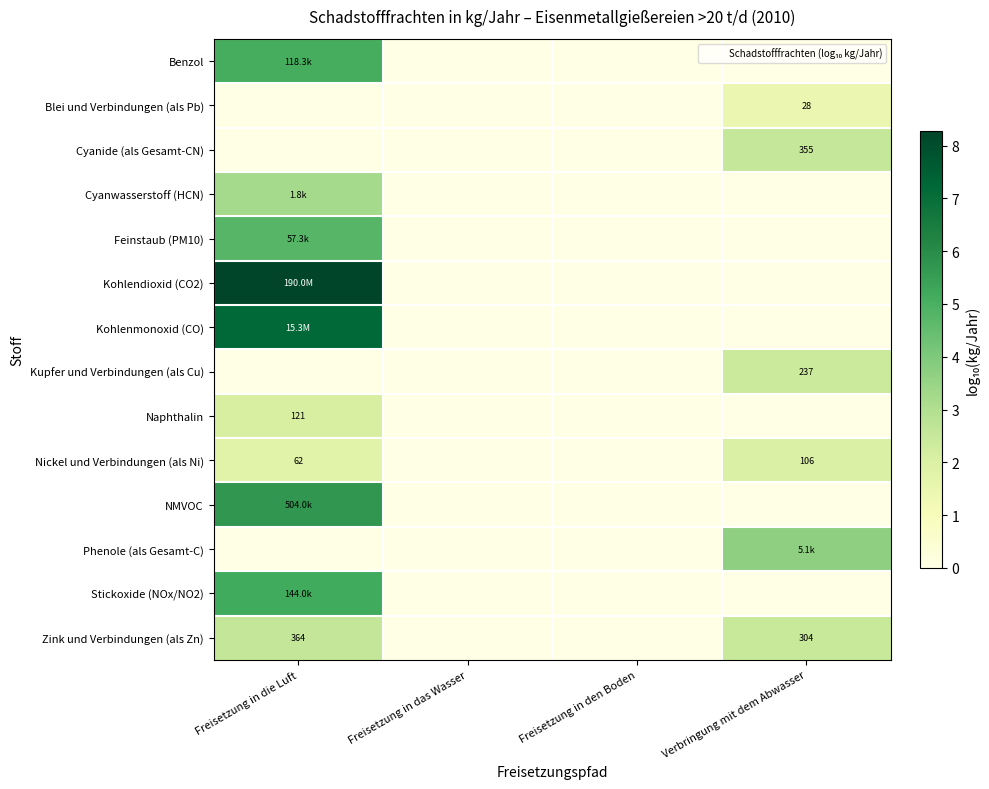

Where is Kupfer und Verbindungen (als Cu) nearest to the value 1?

Freisetzung in die Luft